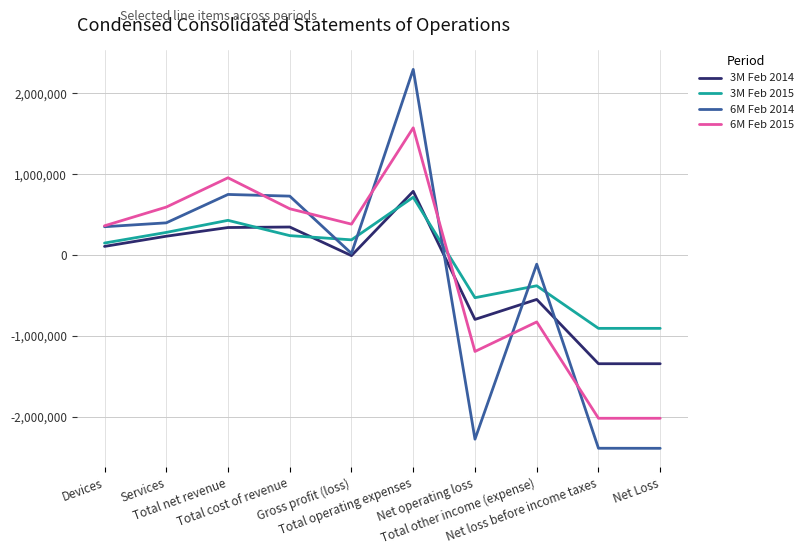

Where is the first local minimum for 6M Feb 2014?

Gross profit (loss)